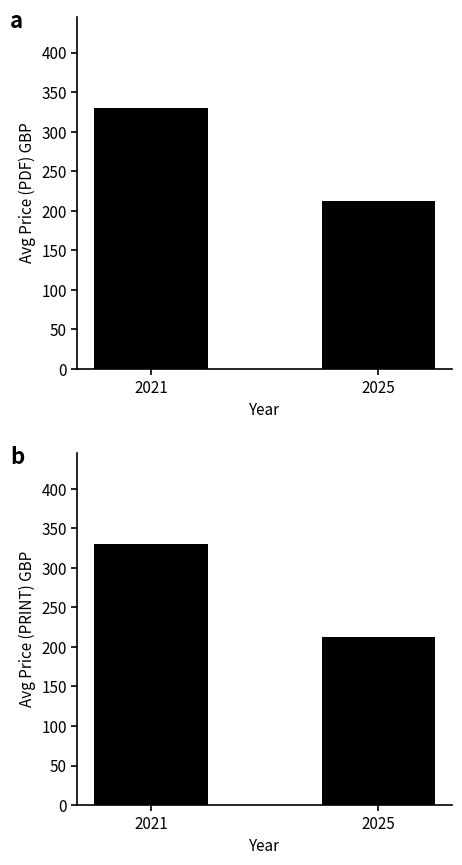

At which category is the sum across all series the highest?

2021